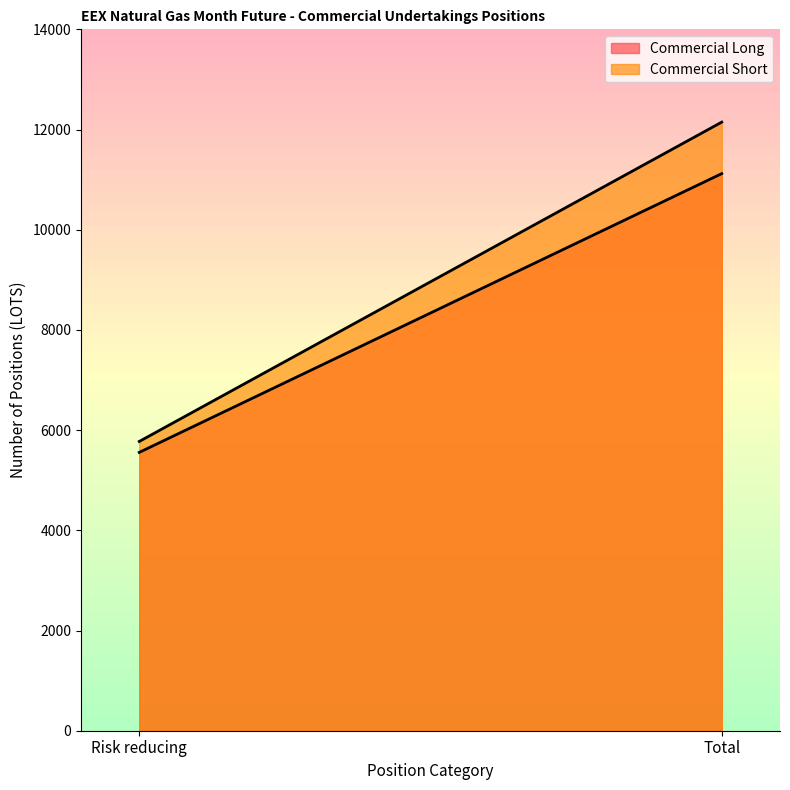

At how many categories does at least one series exceed 10587?

1